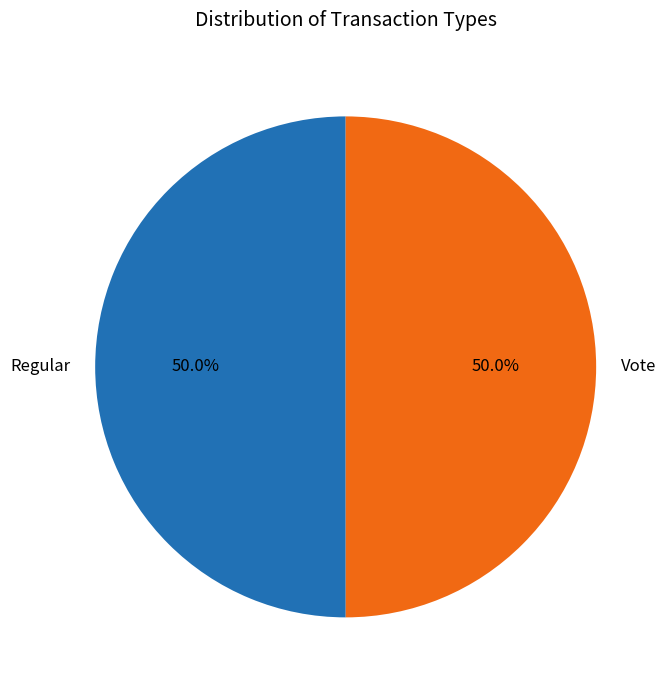

What is the ratio of the value at Regular to the value at Vote?

1.0